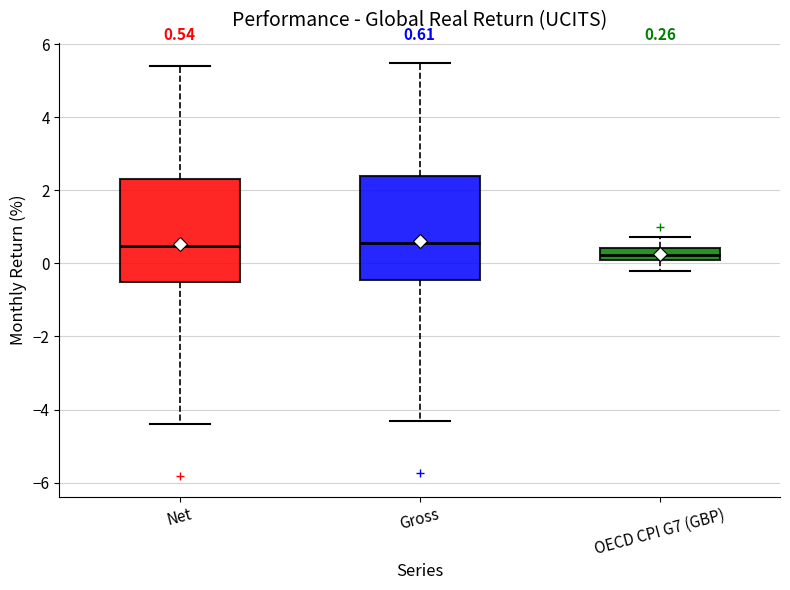

Which box has the lowest median line?

OECD CPI G7 (GBP)